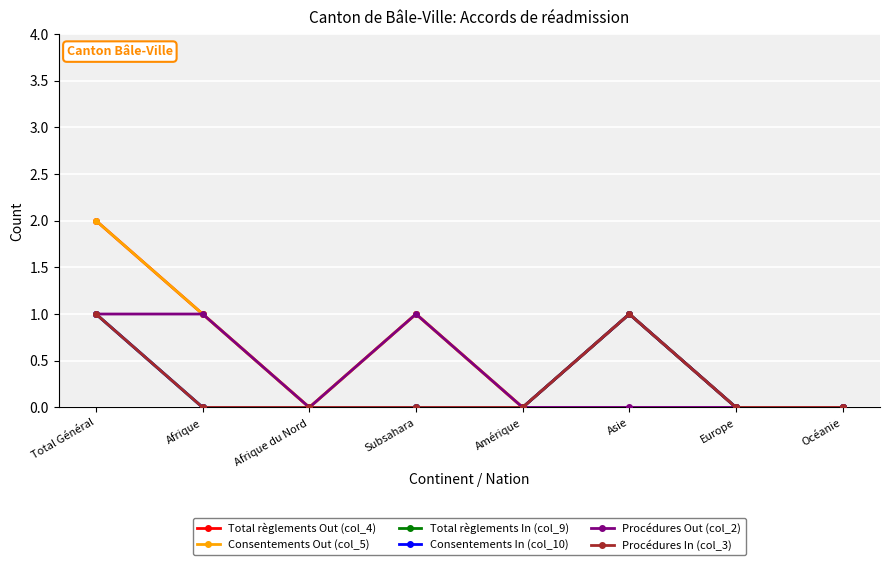

What is the approximate value of Total règlements Out (col_4) at Asie?

1